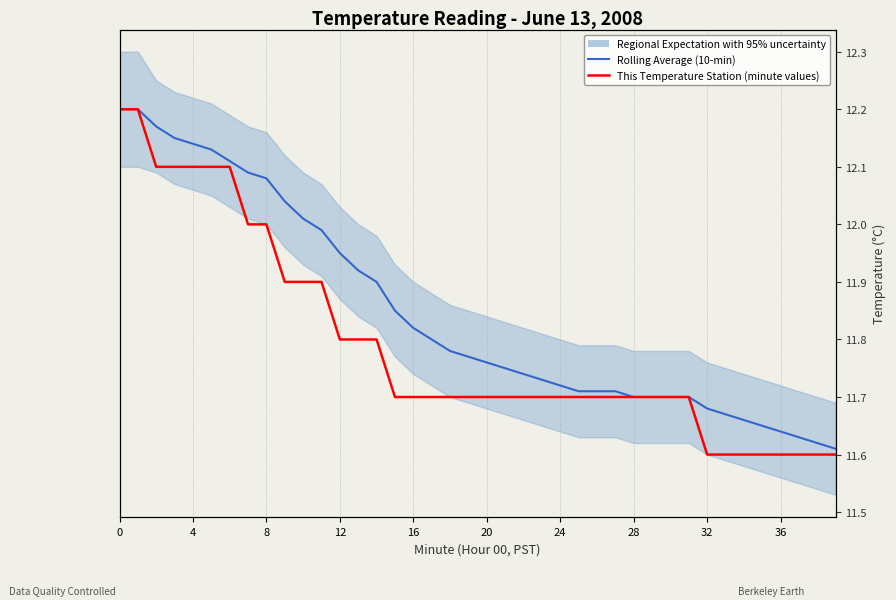

What is the minimum value for This Temperature Station (minute values)?

11.6